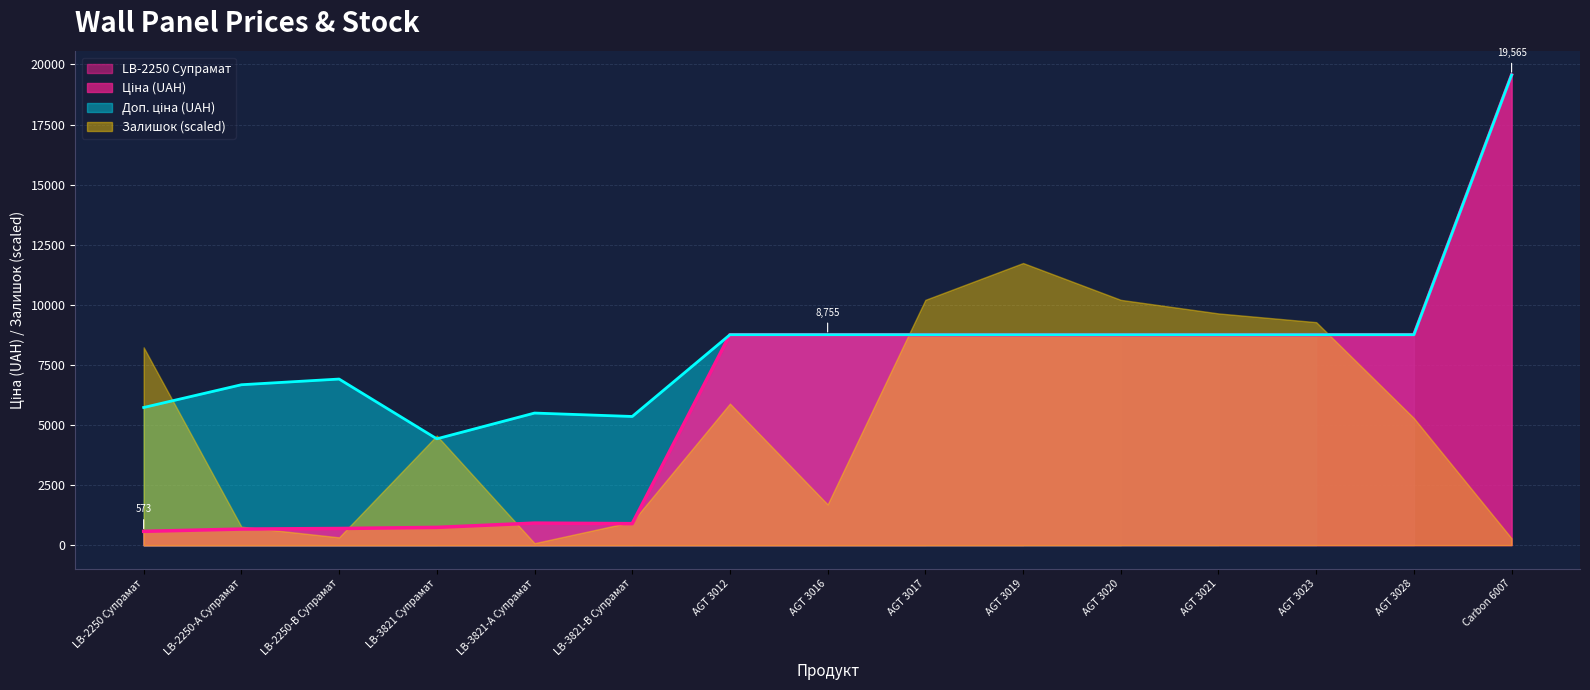

What position from the right is AGT 3019?

6